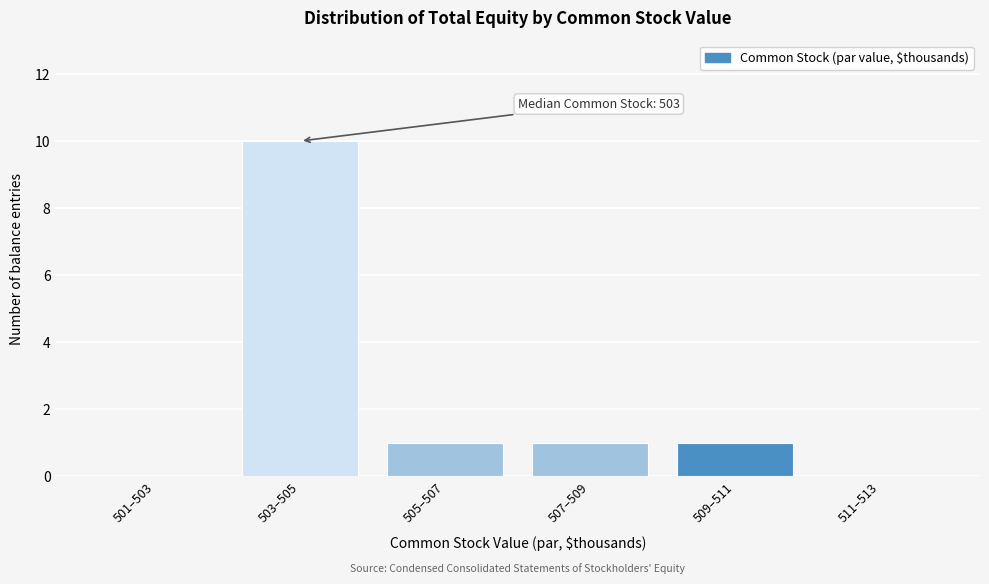

Reading left to right, extract all data points from this chart.

501–503=0	503–505=10	505–507=1	507–509=1	509–511=1	511–513=0